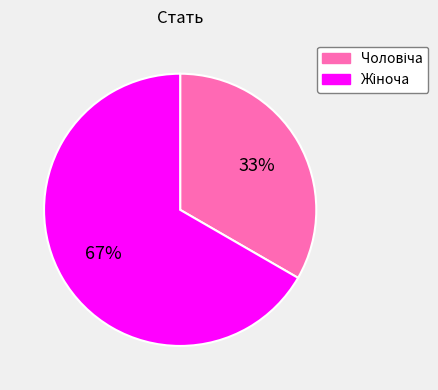

Is there any slice that represents more than half of the pie?

Yes